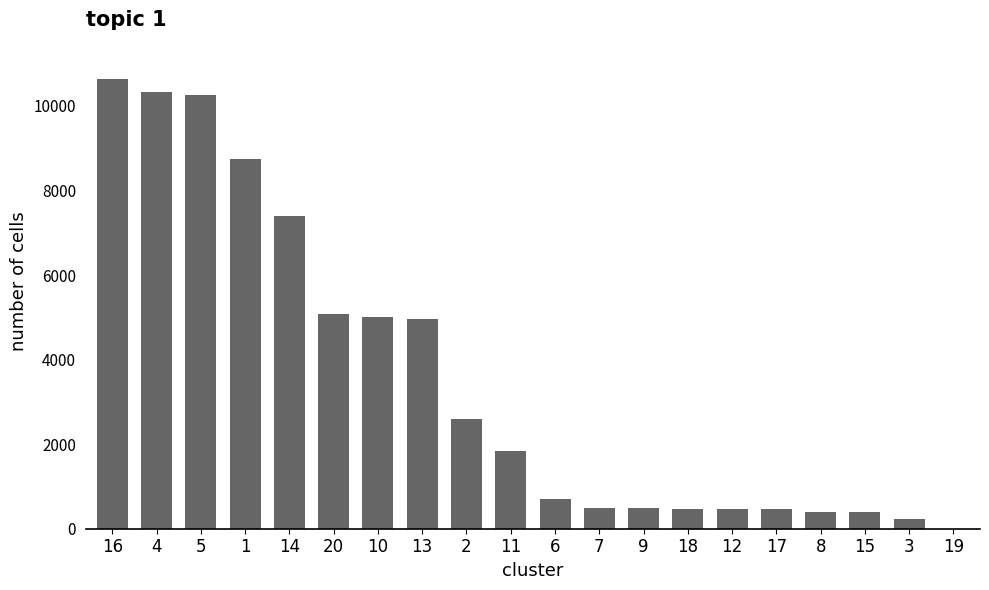

What is the sum of the values at 4 and 11?

12165.9